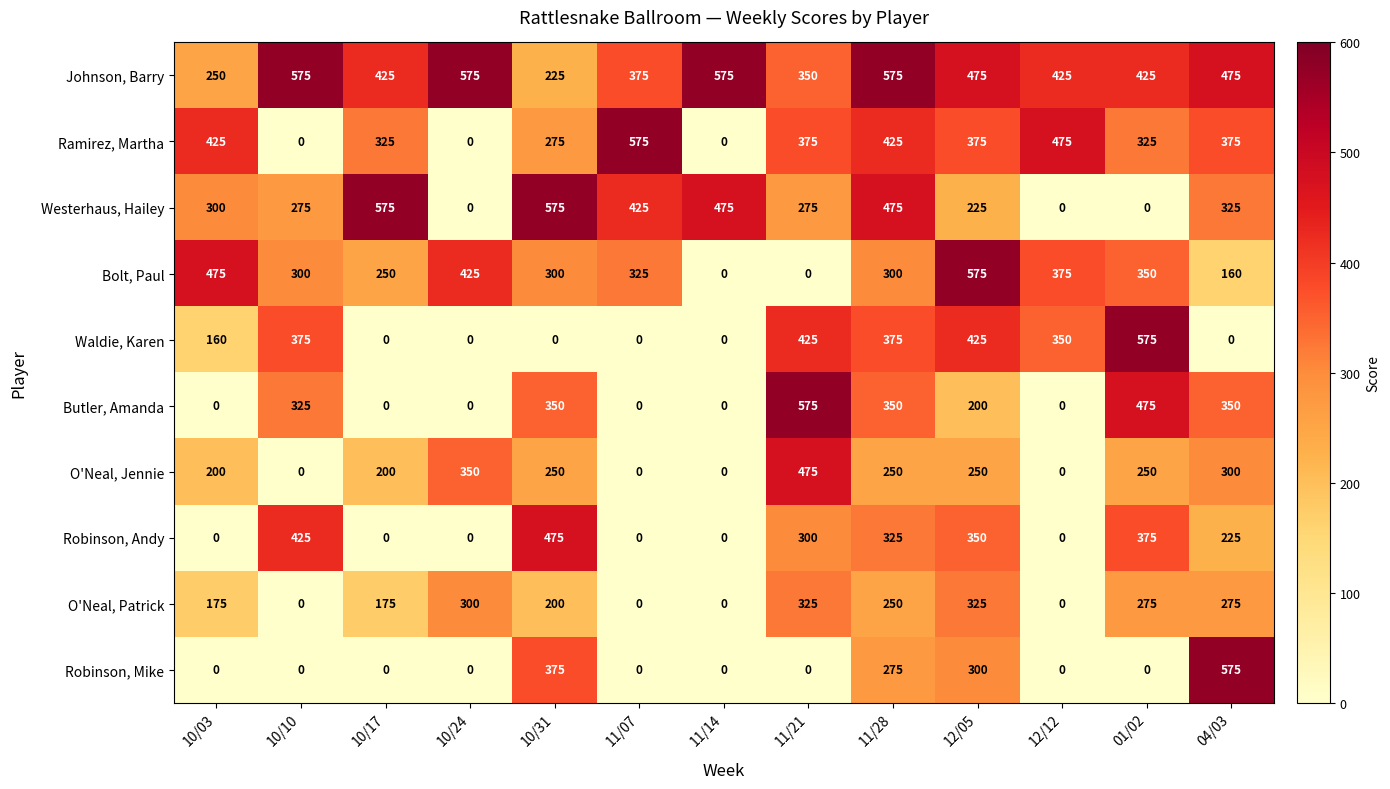

What is the greatest value displayed?

575